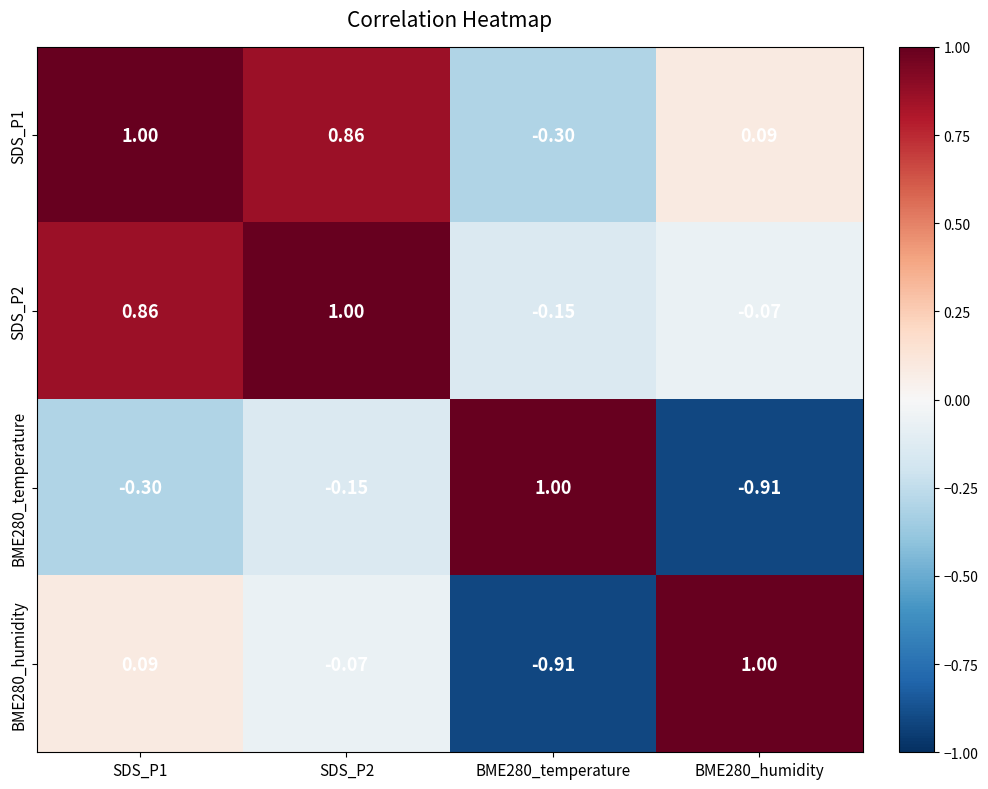

What is the spread (max minus min) of values at BME280_temperature?

1.9